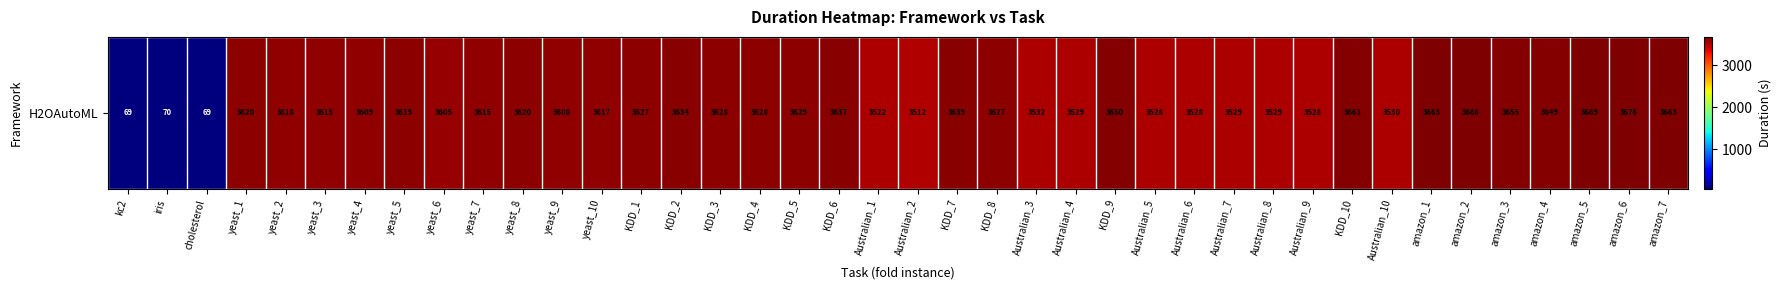

What is the maximum value shown in the chart?

3675.6